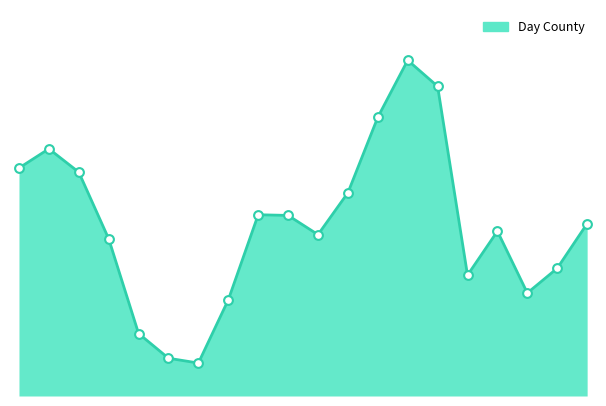

Is this an area chart (filled region under the line)?

Yes